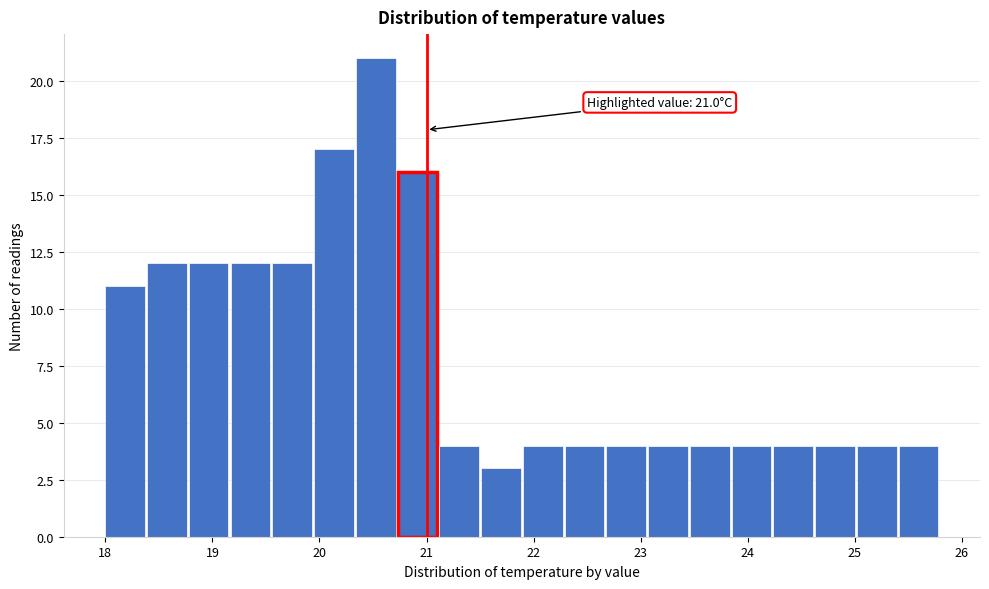

Around what value on the x-axis is the tallest bar? Give the approximate position of its centre, as read against the axis.

20.5